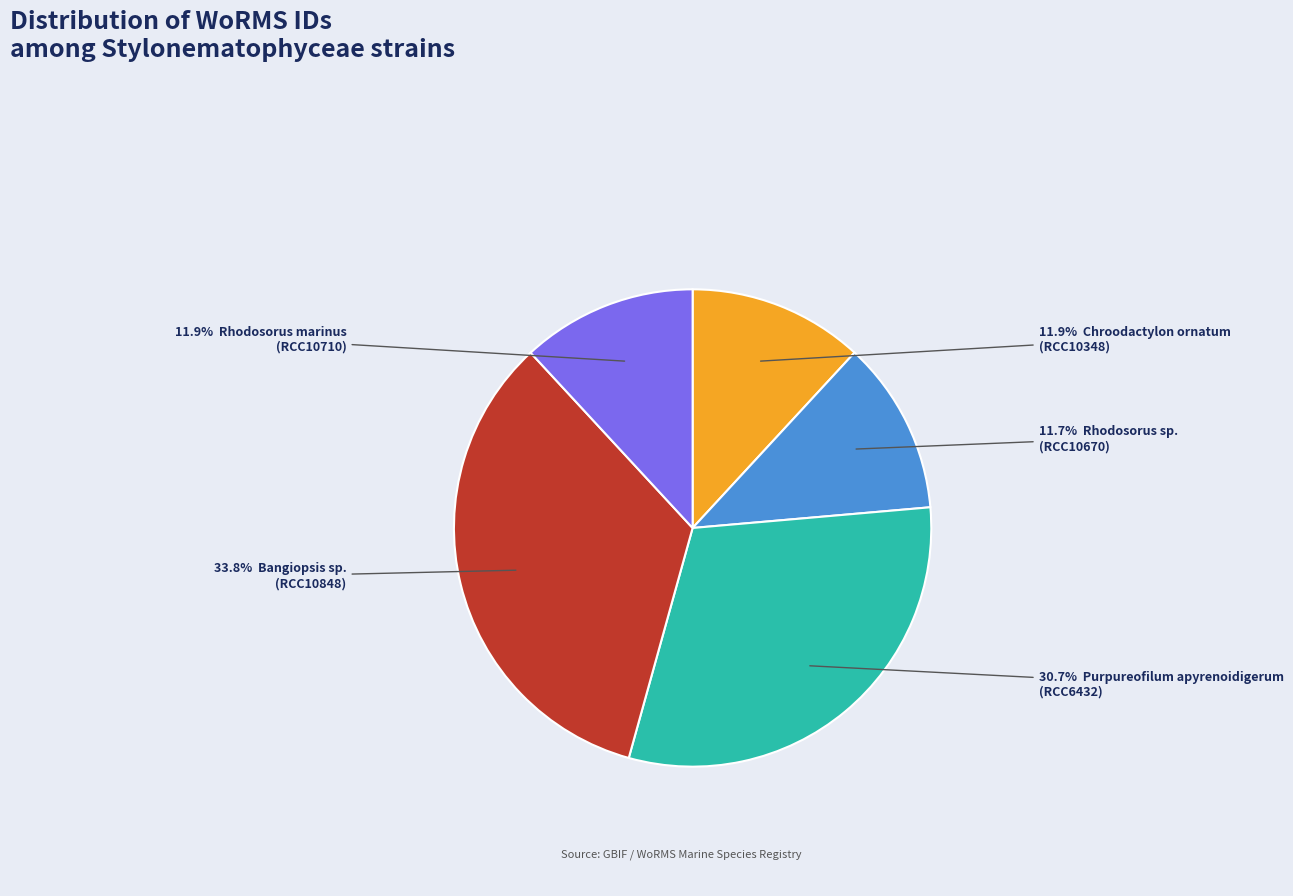

Count the number of slices in the pie.

5